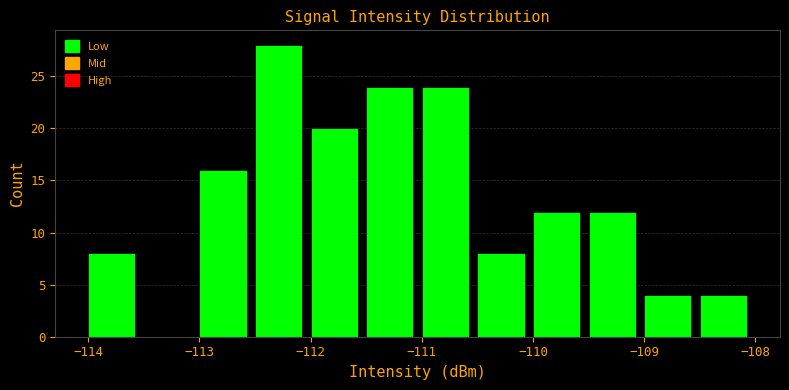

Reading left to right, transcribe this chart: for each bar, give the range it covers on the x-axis and its height. The values are not printed on the chart, so give them approximately, as read against the axis.

-114.0 to -113.5: 8
-113.5 to -113.0: 0
-113.0 to -112.5: 16
-112.5 to -112.0: 28
-112.0 to -111.5: 20
-111.5 to -111.0: 24
-111.0 to -110.5: 24
-110.5 to -110.0: 8
-110.0 to -109.5: 12
-109.5 to -109.0: 12
-109.0 to -108.5: 4
-108.5 to -108.0: 4